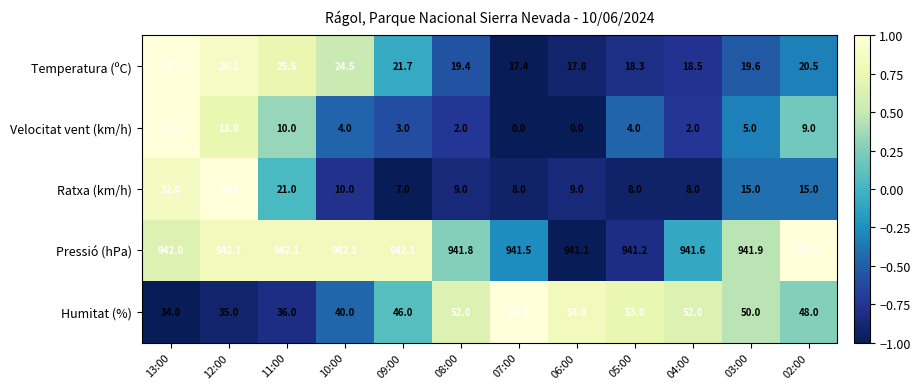

List the series in order of their peak value, lowest first.

Velocitat vent (km/h), Temperatura (ºC), Ratxa (km/h), Humitat (%), Pressió (hPa)